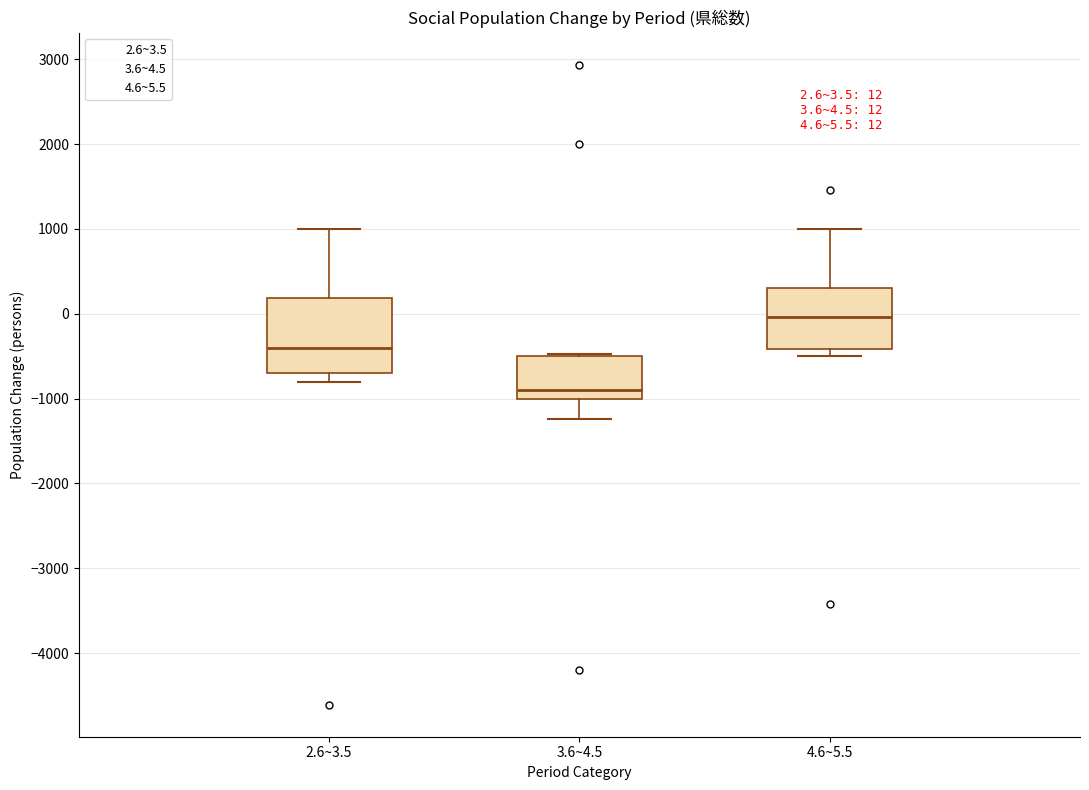

Which box's median line is the lowest?

3.6~4.5